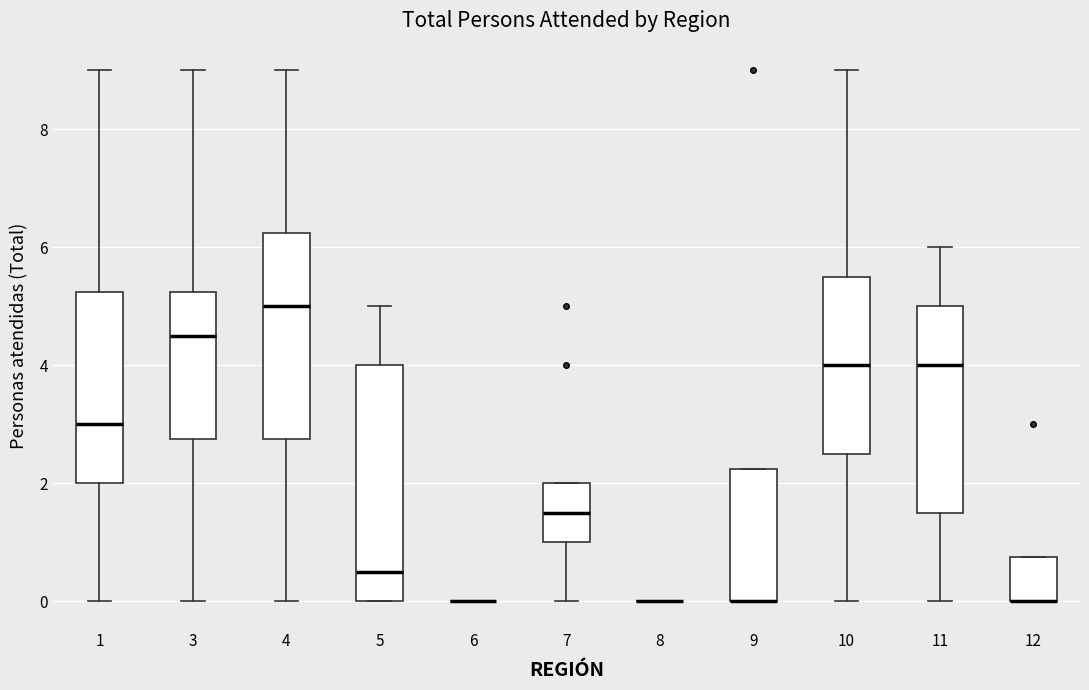

Where is the upper edge of the box at x = 12 on the y-axis? The values are not printed on the chart, so give them approximately, as read against the axis.

0.8